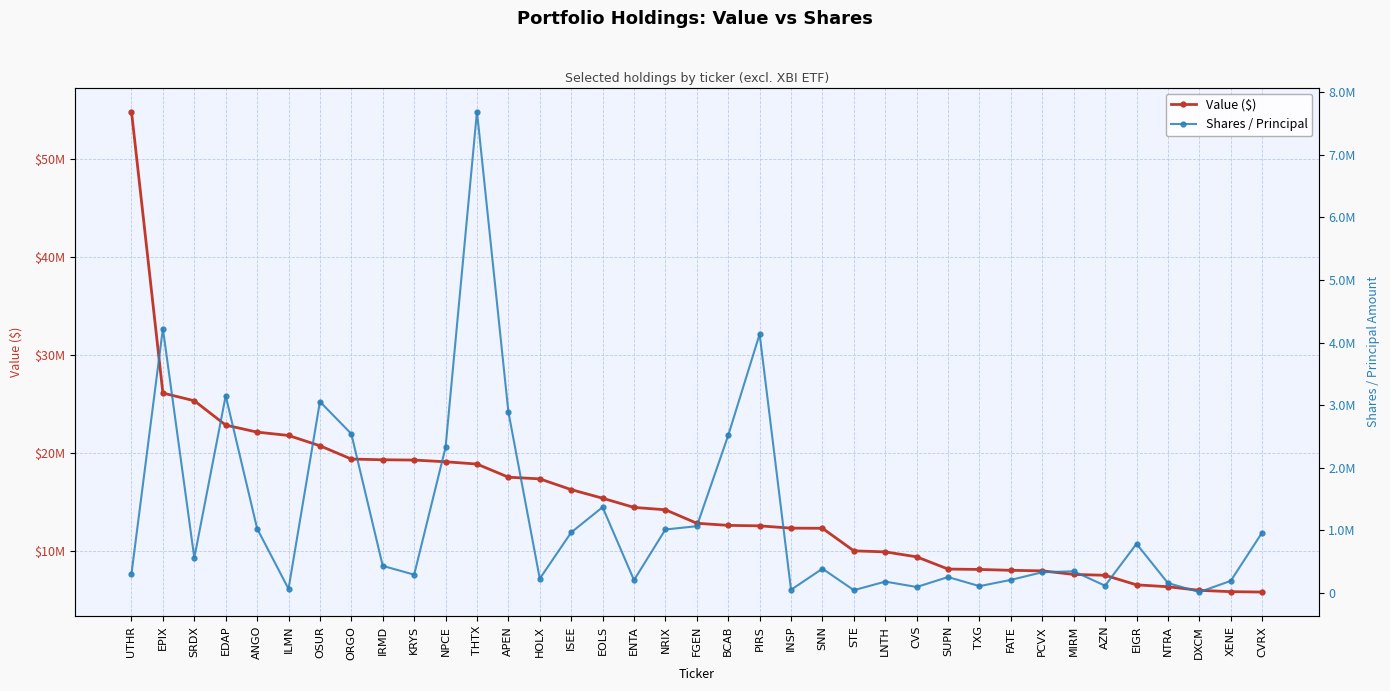

The value of Shares / Principal at SNN is 234641. True or false?

False